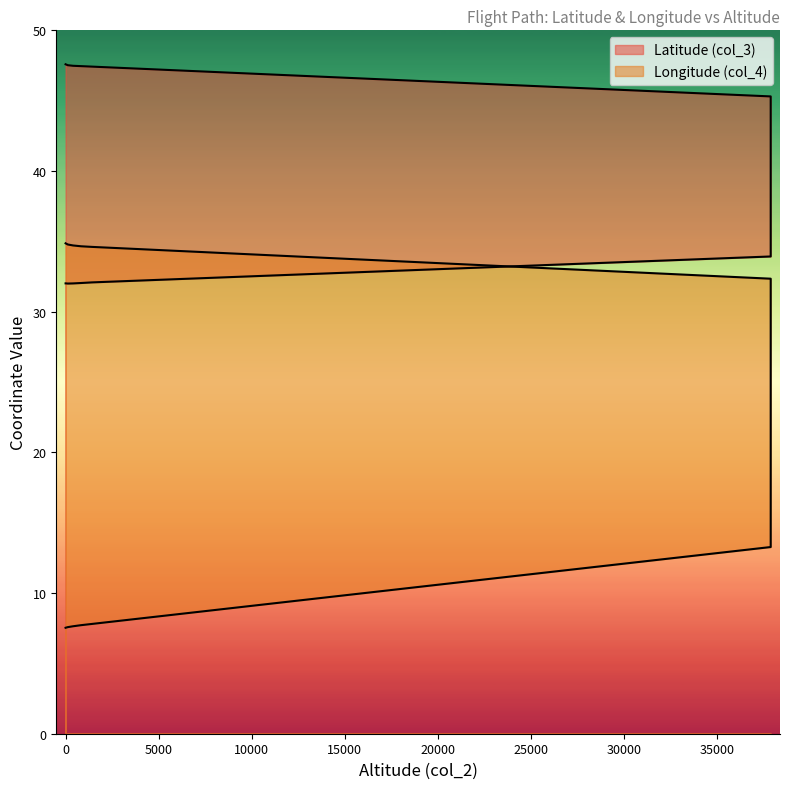

What is the difference between the highest and lowest values at 0?

2.8